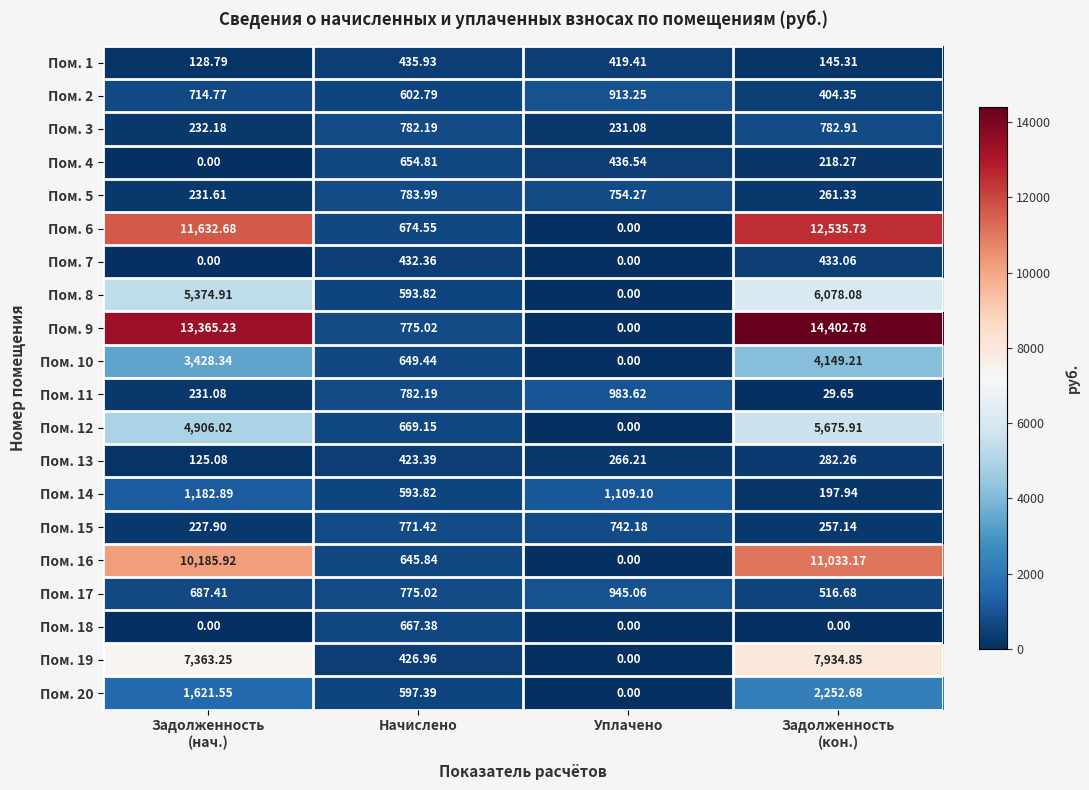

Which category has the highest value in the Пом. 11 series?

Уплачено